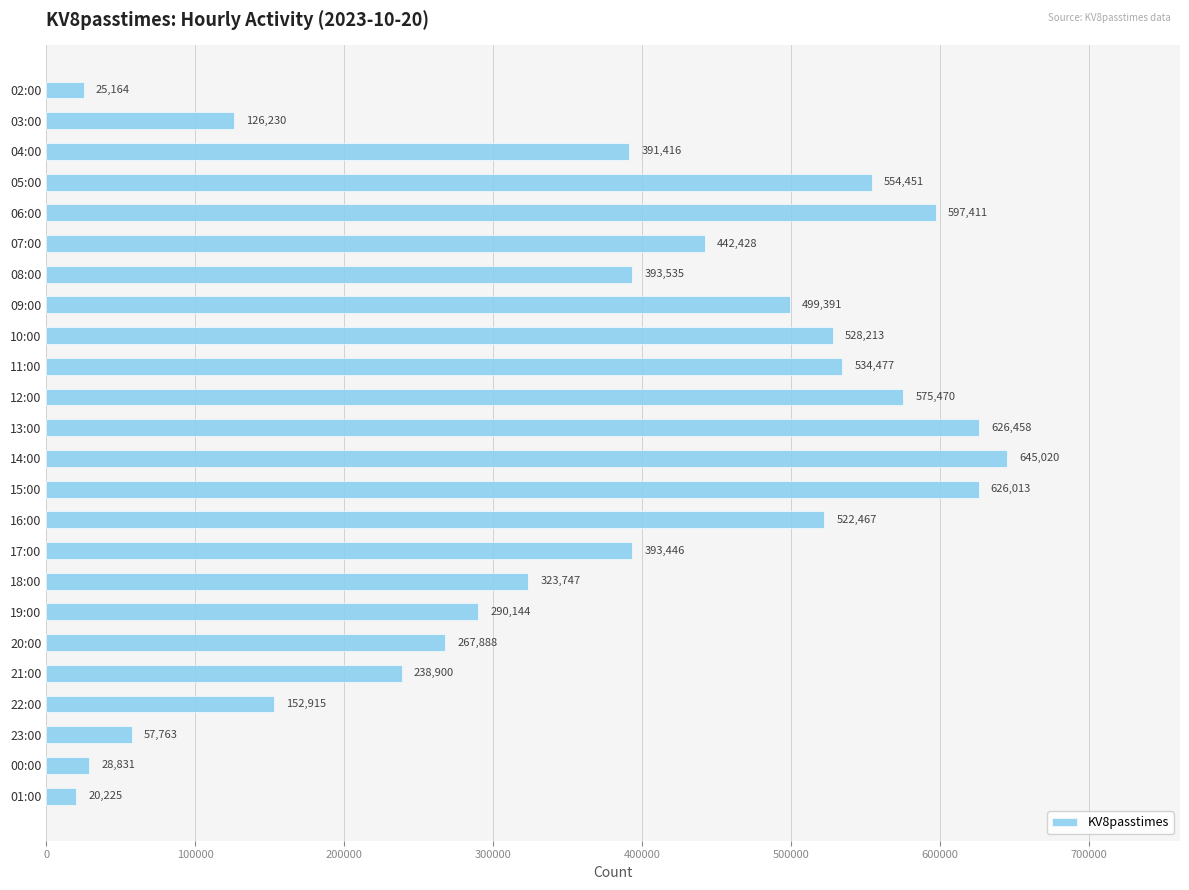

At which label is the value closest to 332622?

18:00